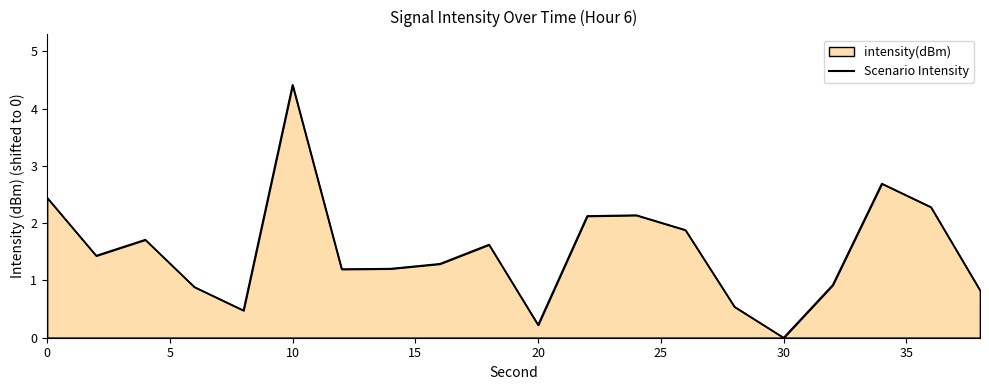

The value at 30 is 2.2. True or false?

False